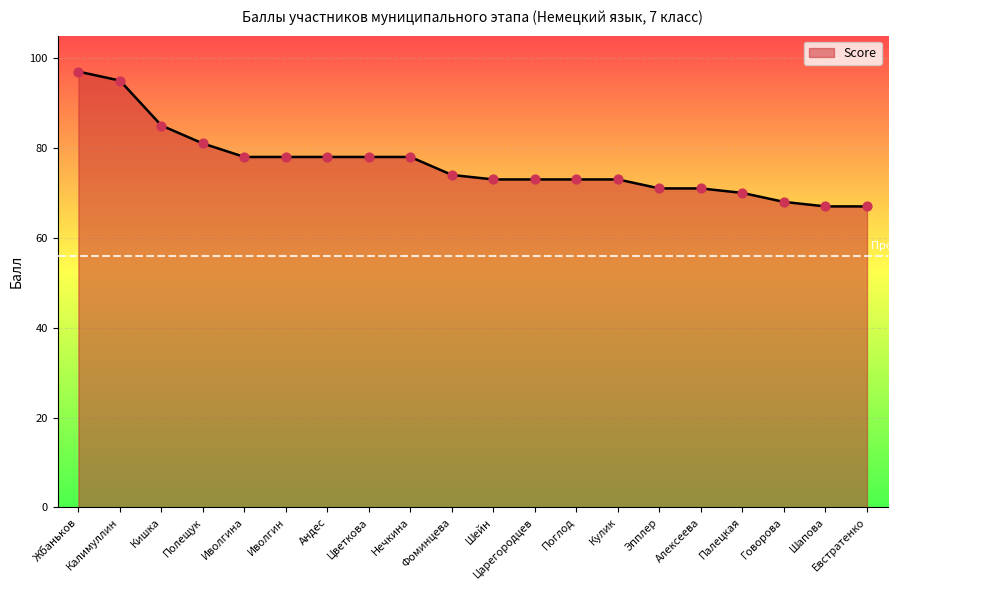

What is the ratio of the value at Кулик to the value at Кишка?

0.9